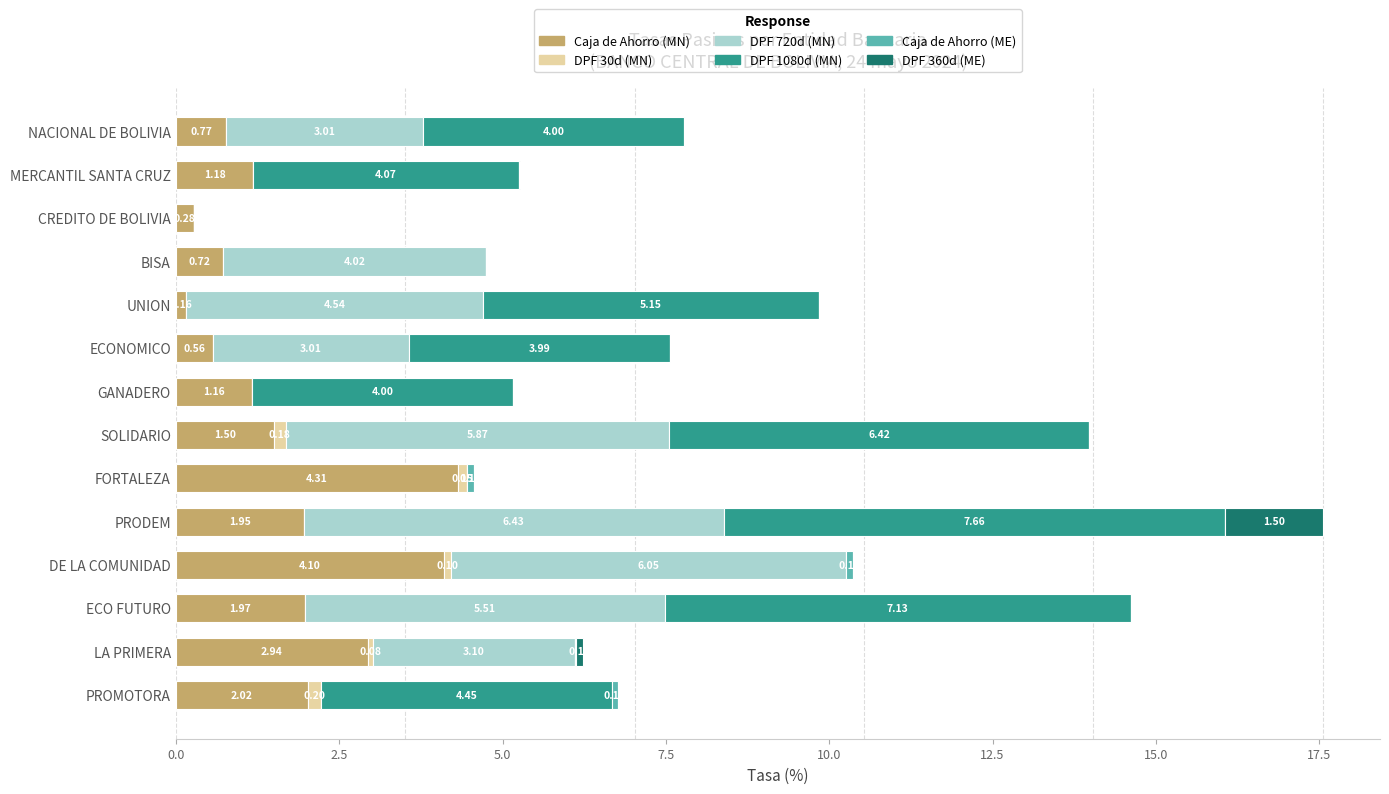

Which category has the highest value in the Caja de Ahorro (MN) series?

FORTALEZA